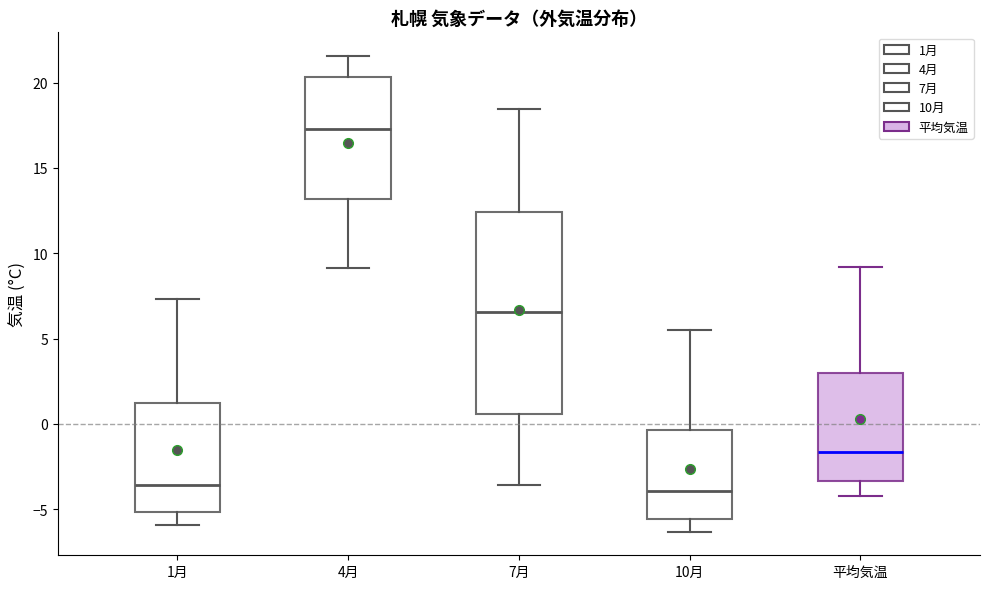

Reading left to right, transcribe this box plot: for each box, give where its median line is, the range the box spans, and where its two whiskers end, as read against the y-axis. The values are not printed on the chart, so give them approximately, as read against the axis.

1月: median -3.5, box -5.0 to 1.0, whiskers -6.0 to 7.5
4月: median 17.5, box 13.0 to 20.5, whiskers 9.0 to 21.5
7月: median 6.5, box 0.5 to 12.5, whiskers -3.5 to 18.5
10月: median -4.0, box -5.5 to -0.5, whiskers -6.5 to 5.5
平均気温: median -1.5, box -3.5 to 3.0, whiskers -4.0 to 9.0